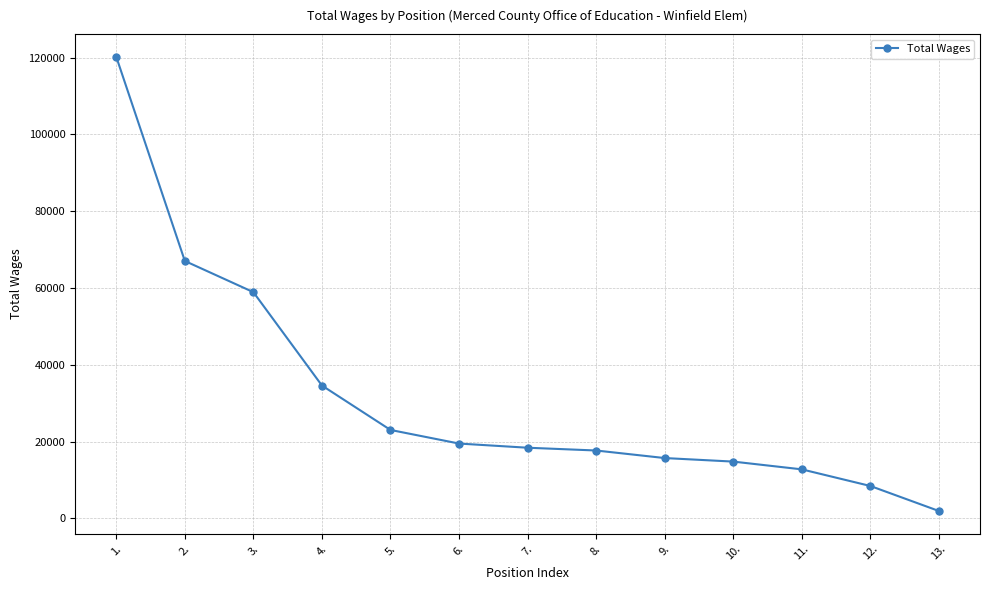

How many series are shown in this chart?

1